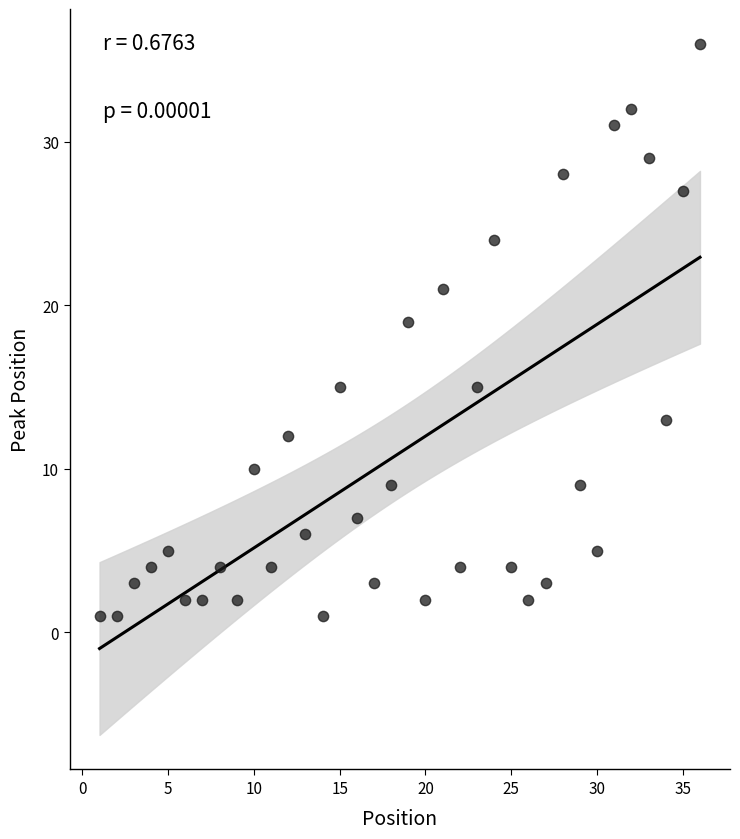

What Y value in the scatter plot is closest to 18?

19